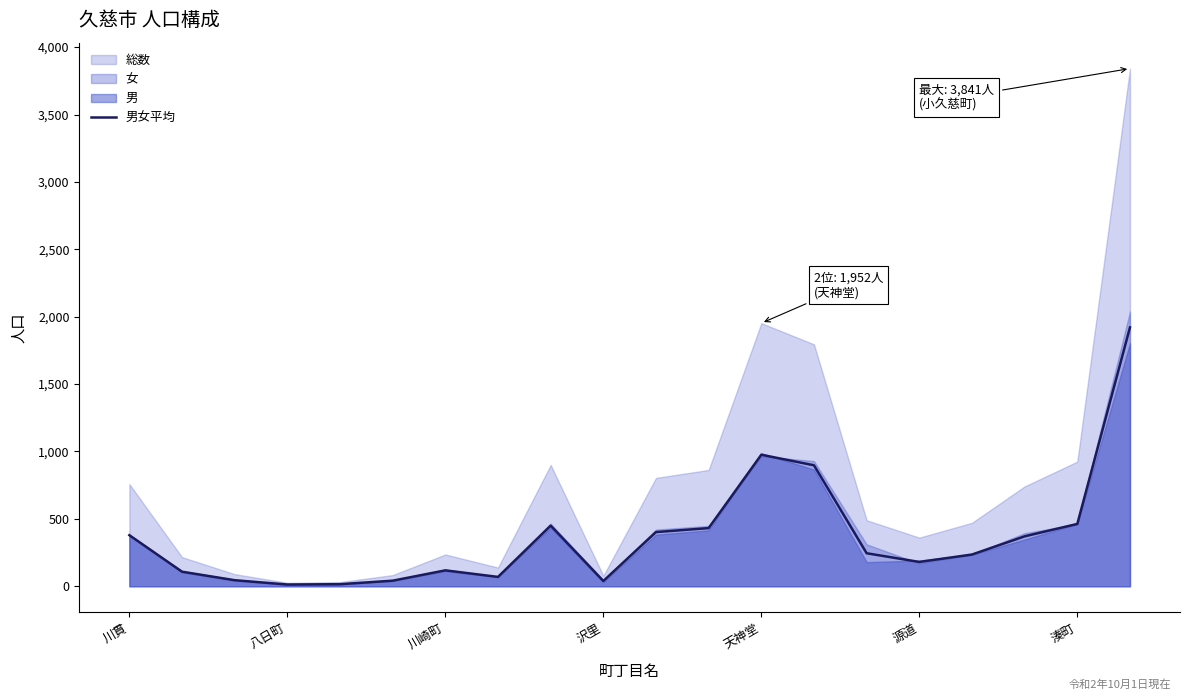

The 男女平均 series shows 976.0 at 天神堂. True or false?

True